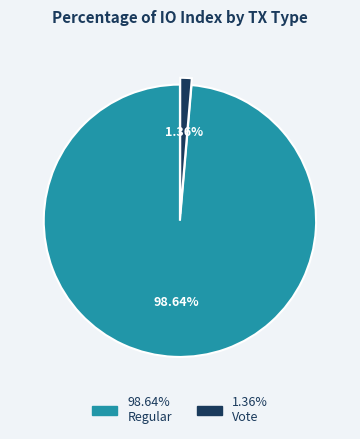

To the nearest percent, what is the average slice percentage?

50%